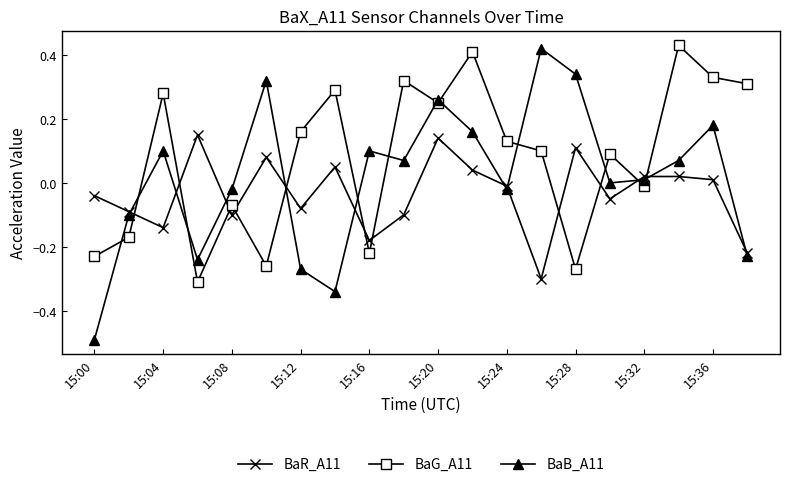

How many values in the BaG_A11 series are below 0?

8